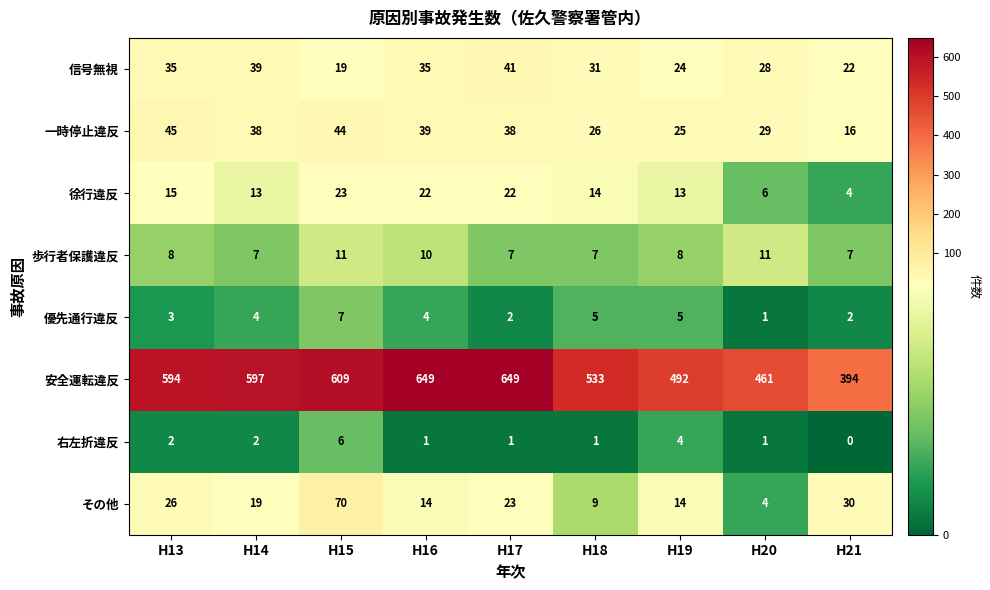

Is it true that 右左折違反 equals 1 at H20?

True